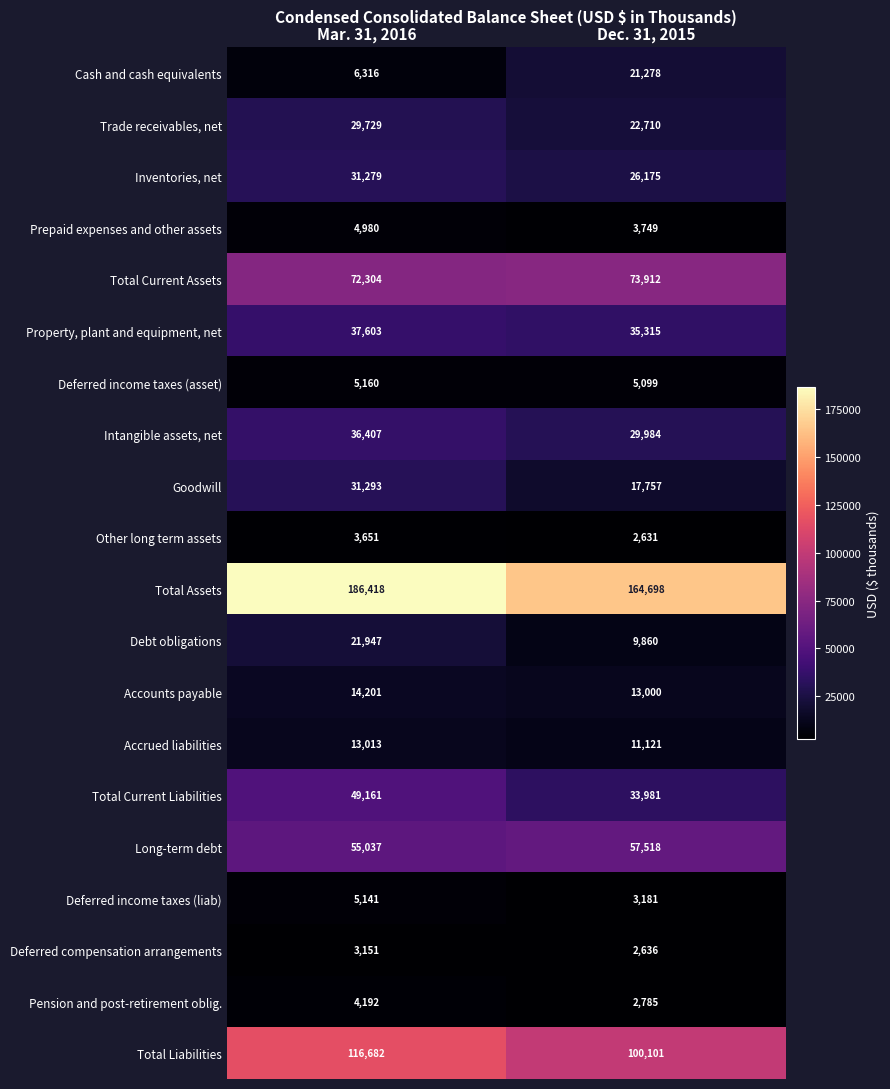

Which series has the largest total across all categories?

Total Assets